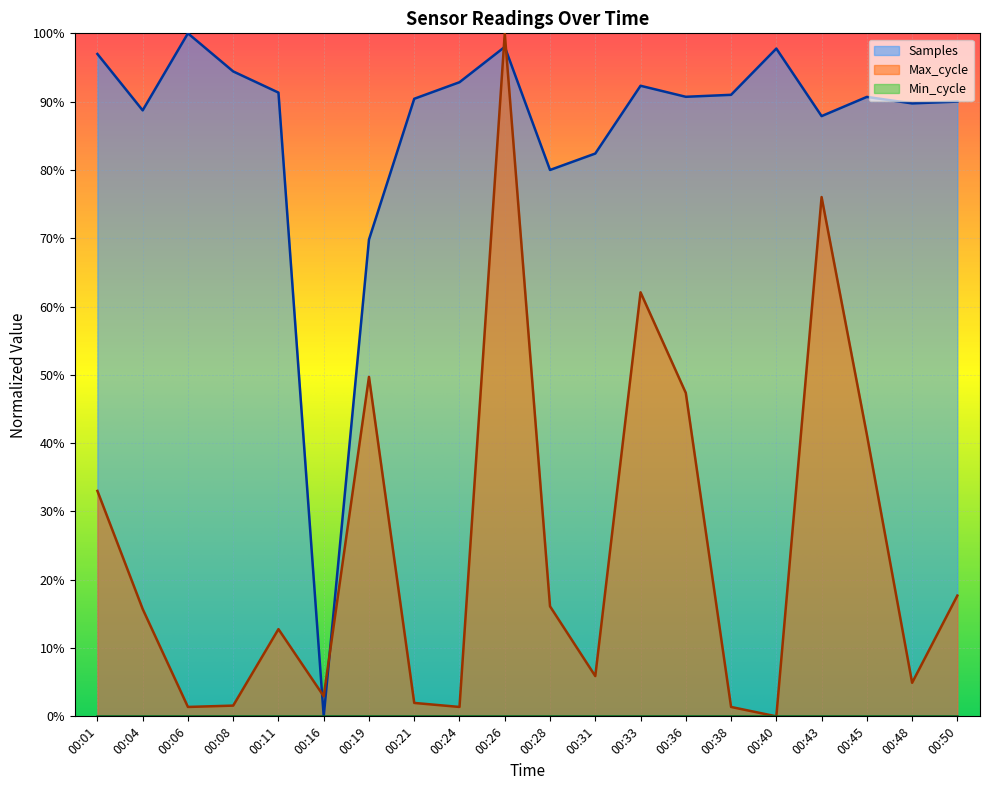

How many times do Samples and Max_cycle cross each other?

4